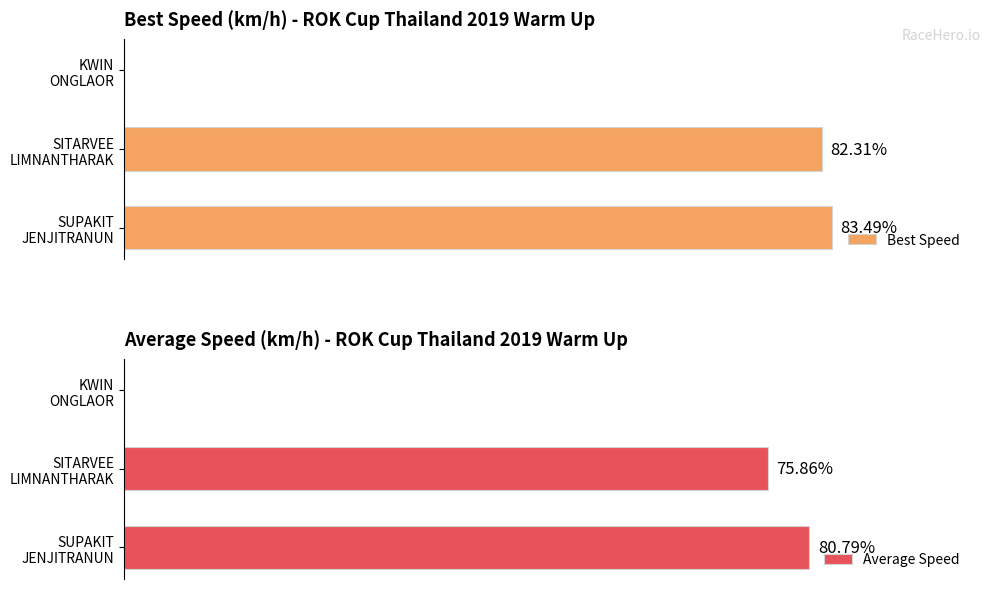

How many bars are there in each group?

2